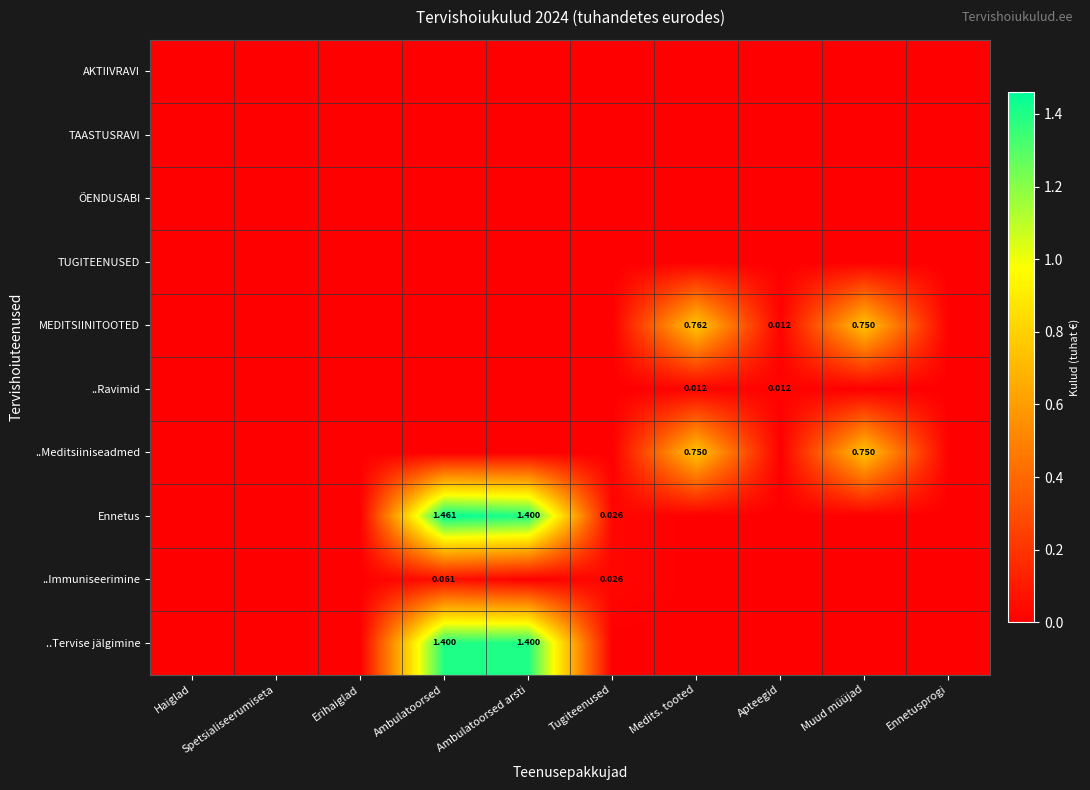

At which label is AKTIIVRAVI closest to 0?

Haiglad